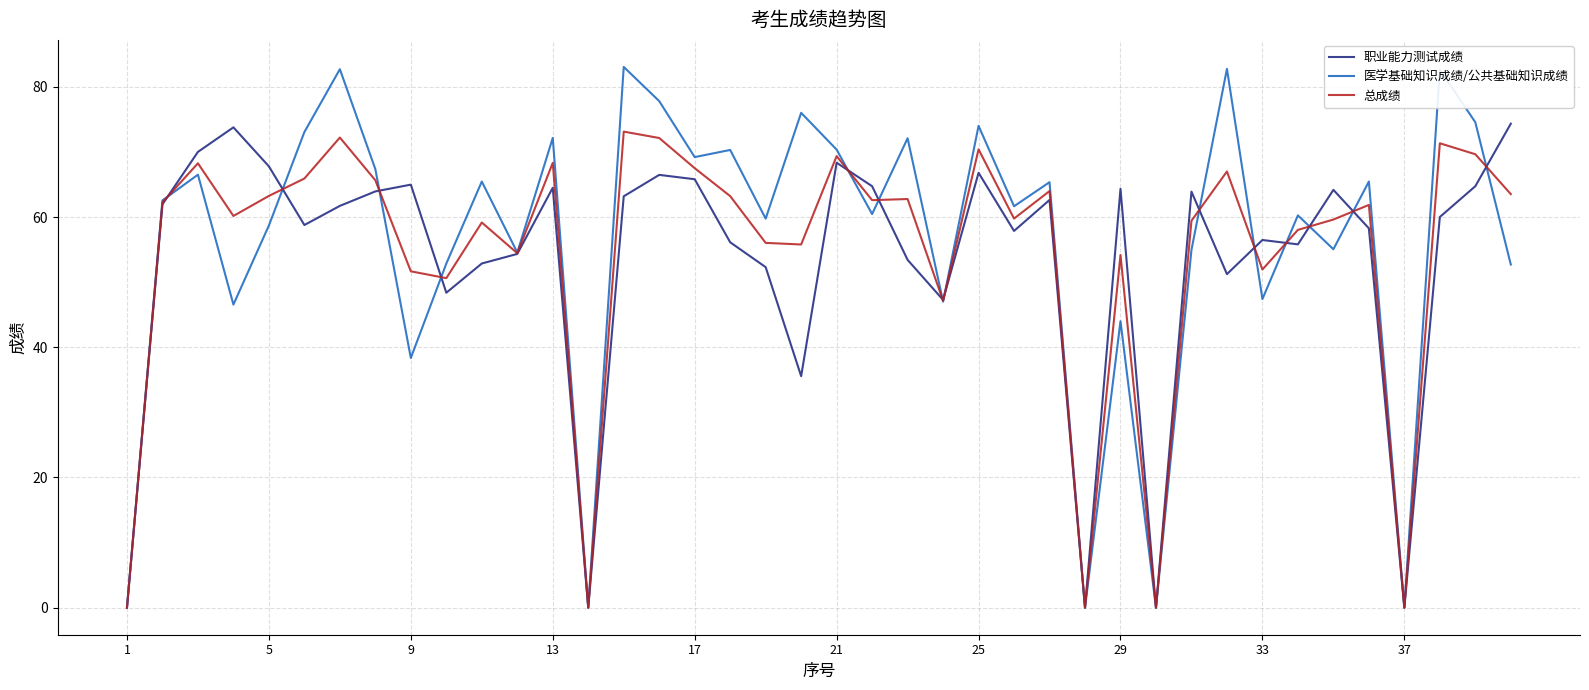

Which series has the largest range (max minus min)?

医学基础知识成绩/公共基础知识成绩